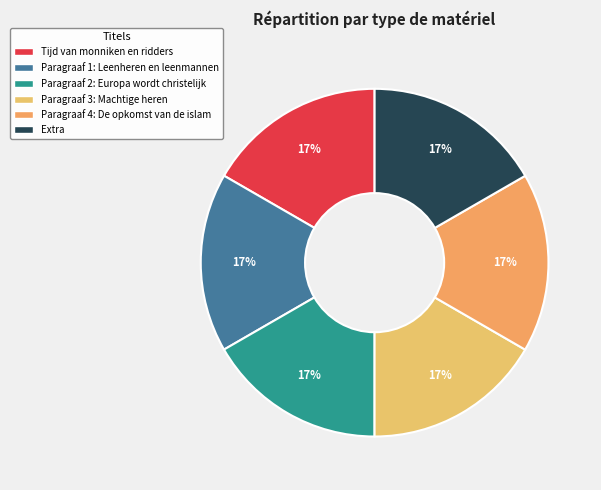

Which slice is the smallest?

Tijd van monniken en ridders